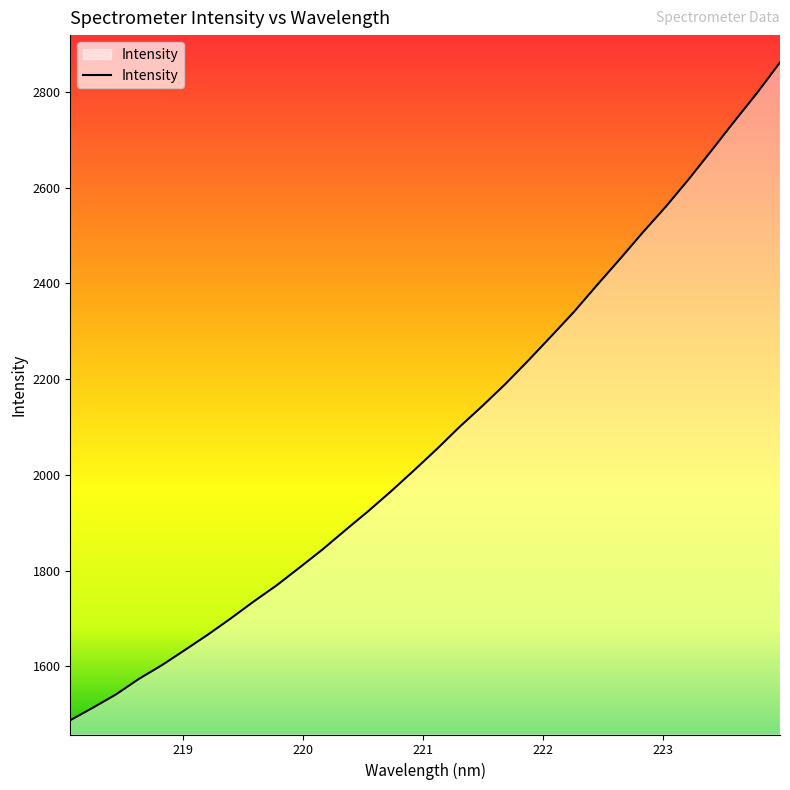

What is the difference between the maximum and minimum values?

1373.5